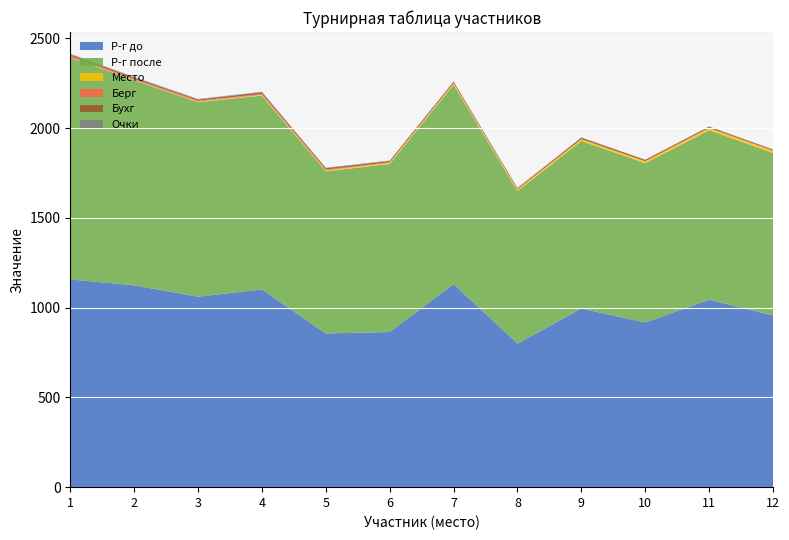

Reading right to left, transcribe all the data shown in this chart.

Р-г до: 12=956	11=1044	10=917	9=995	8=800	7=1131	6=864	5=856	4=1101	3=1061	2=1124	1=1157
Р-г после: 12=905	11=944	10=887	9=933	8=849	7=1110	6=936	5=903	4=1080	3=1083	2=1142	1=1236
Место: 12=12	11=11	10=10	9=9	8=8	7=7	6=6	5=5	4=4	3=3	2=2	1=1
Берг: 12=1	11=2	10=1	9=1	8=2	7=2	6=3	5=4	4=4	3=5	2=5	1=8
Бухг: 12=6	11=7	10=8	9=9	8=6	7=8	6=8	5=9	4=11	3=7	2=9	1=8
Очки: 12=1	11=1	10=1	9=1	8=2	7=2	6=2	5=2	4=2	3=3	2=3	1=4